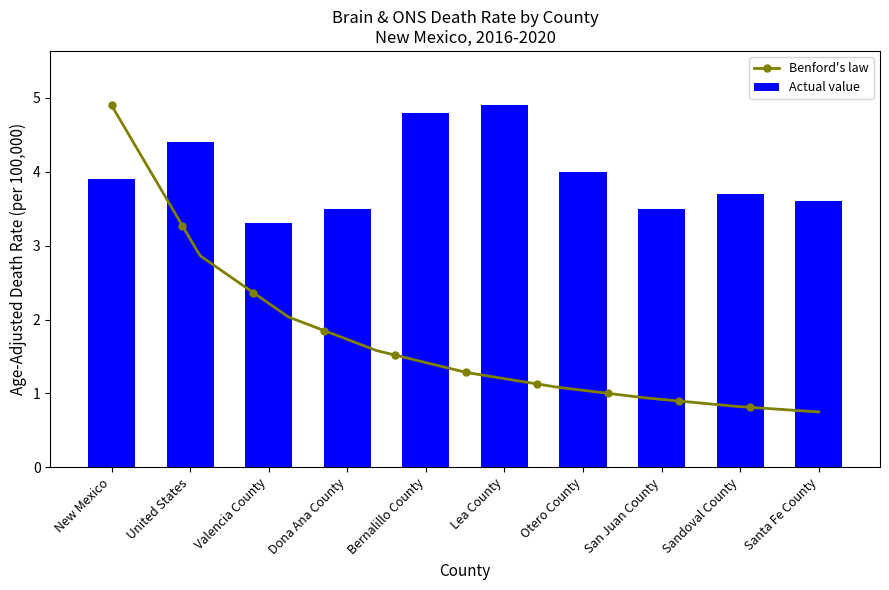

True or false: Actual value has a value of 3.3 at Valencia County.

True